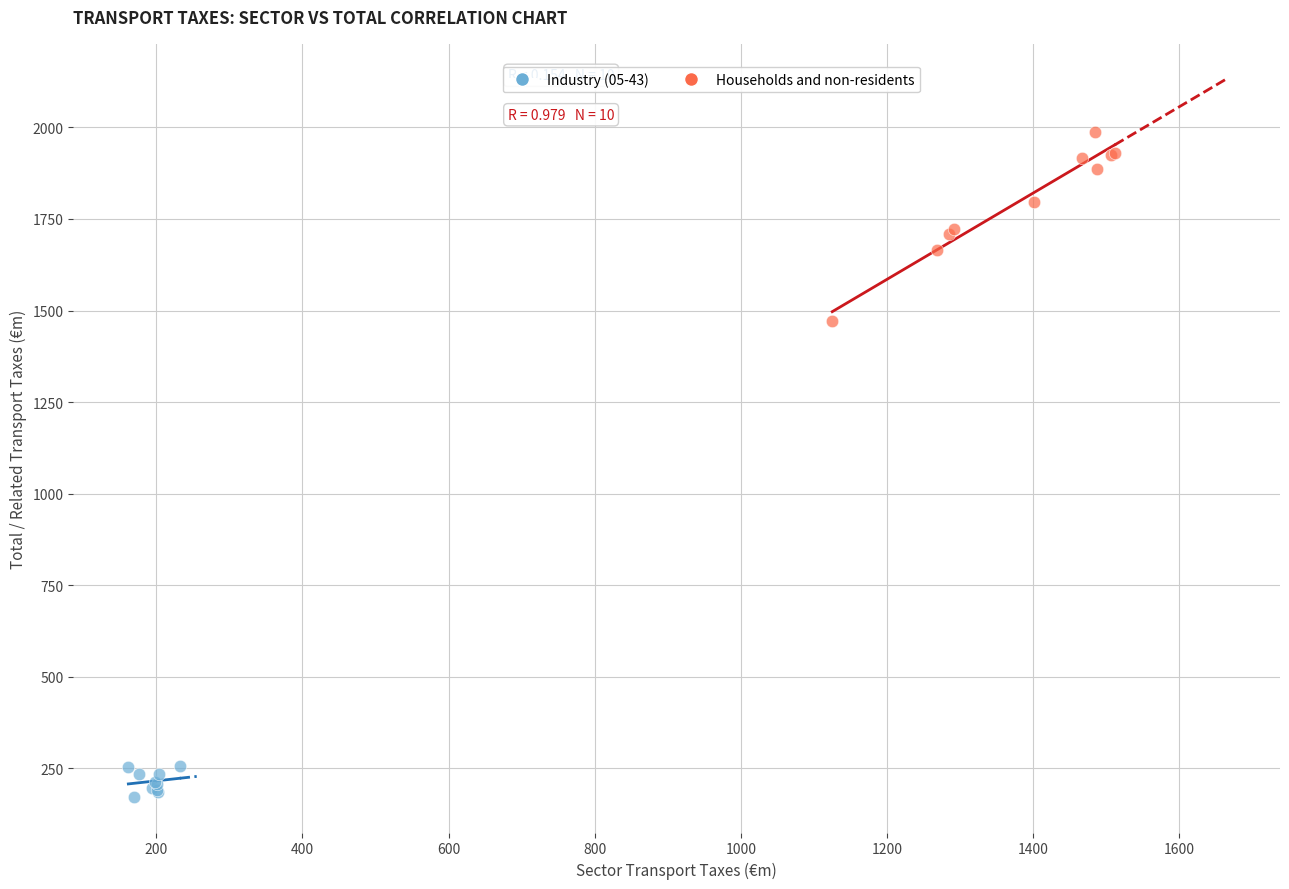

Which series has the widest spread of Y values?

Households and non-residents